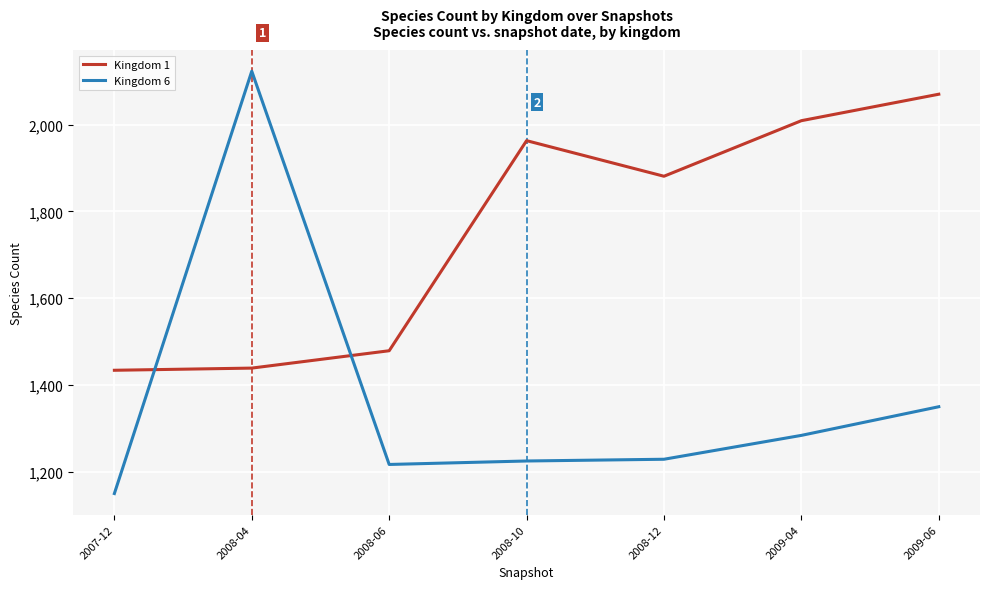

What is the difference between the highest and lowest values at 2008-12?

652